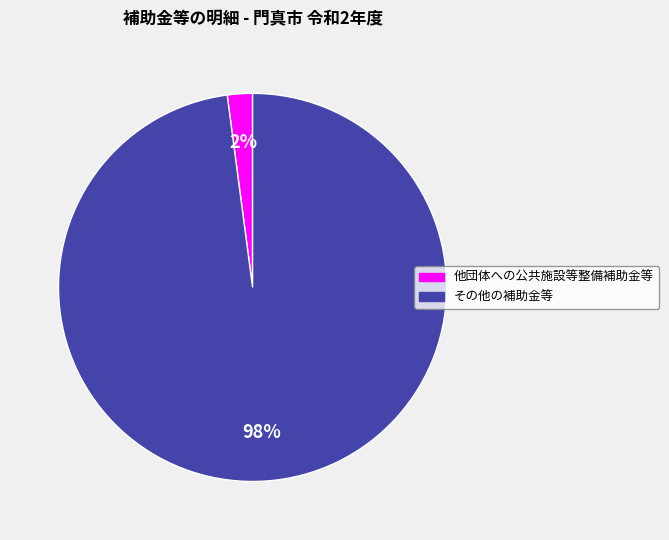

Count the number of slices in the pie.

2